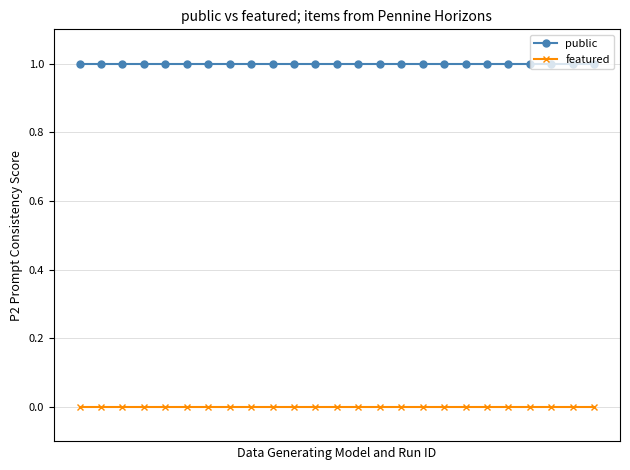

Which series has the largest total across all categories?

public